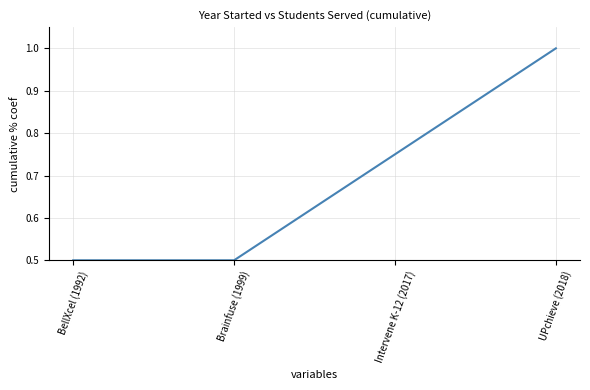

What is the difference between the maximum and minimum values?

0.5